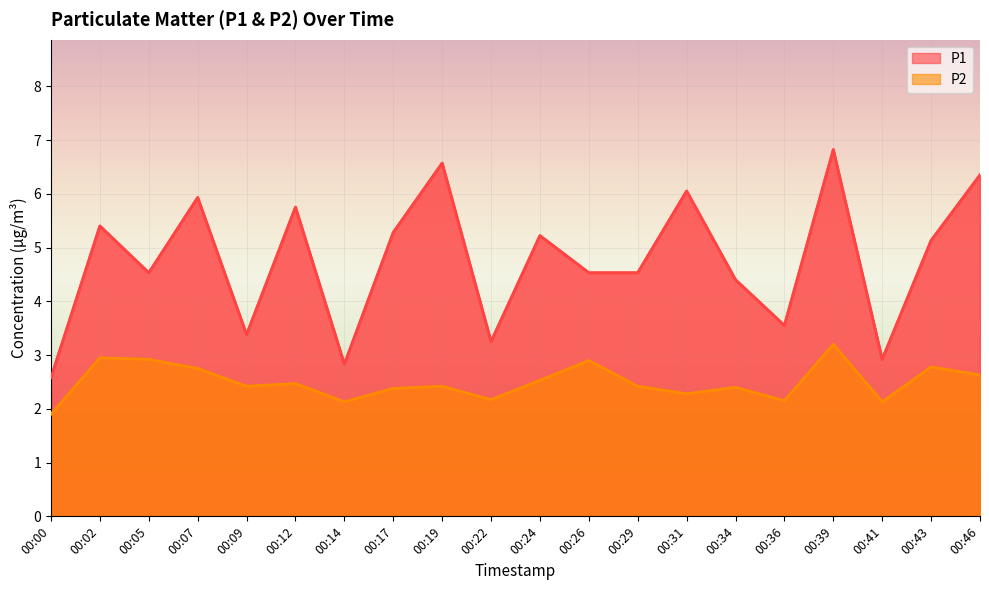

Where is the first local minimum for P1?

00:05